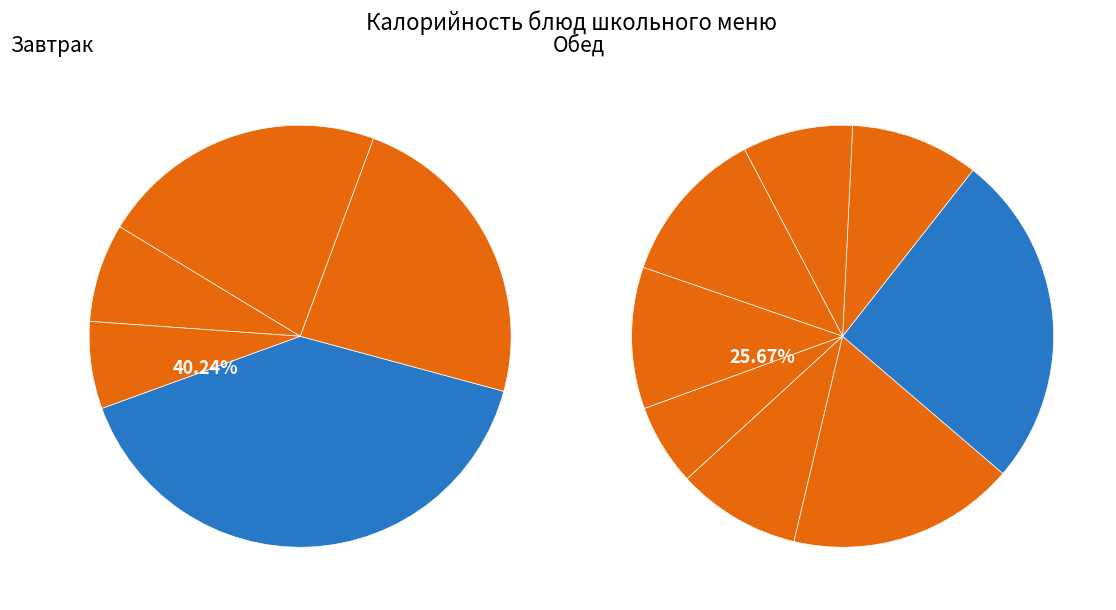

The Хлеб ржано-пшеничный slice represents 1% of the pie. True or false?

False